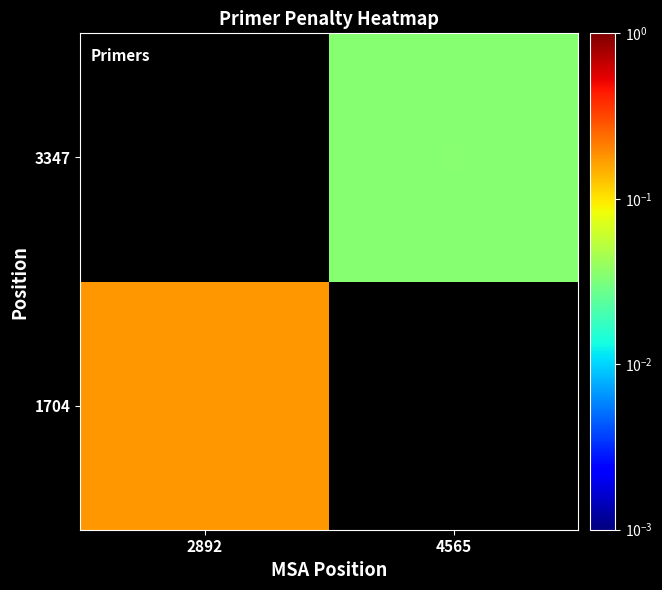

Which category has the lowest value across all series?

4565